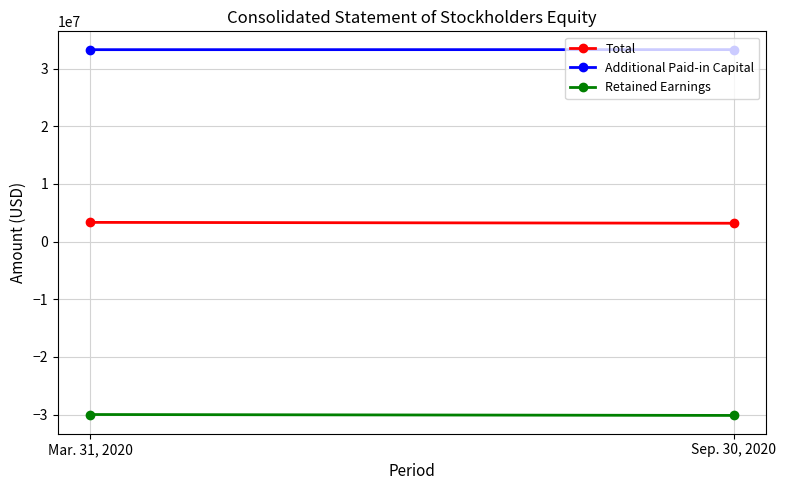

What is the lowest value of the Additional Paid-in Capital series?

33294069